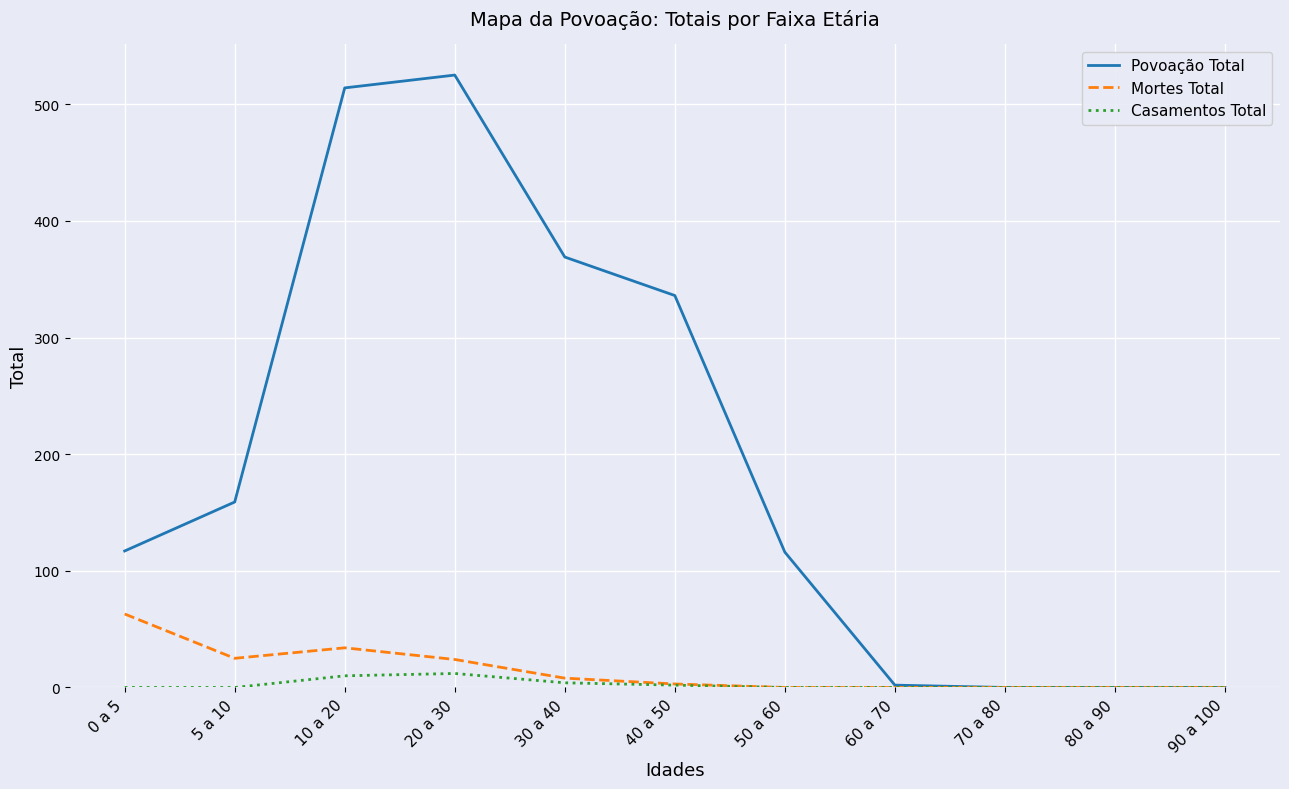

Where is the first local maximum for Povoação Total?

20 a 30